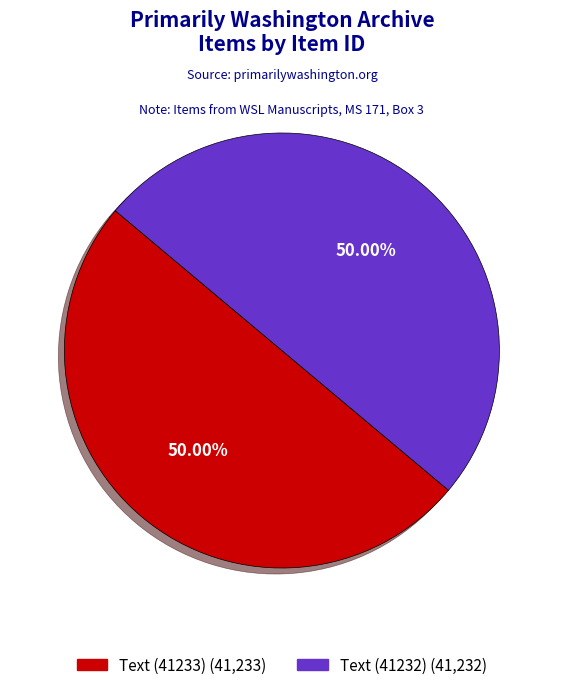

To the nearest percent, what is the combined percentage of Text (41233) and Text (41232)?

100%